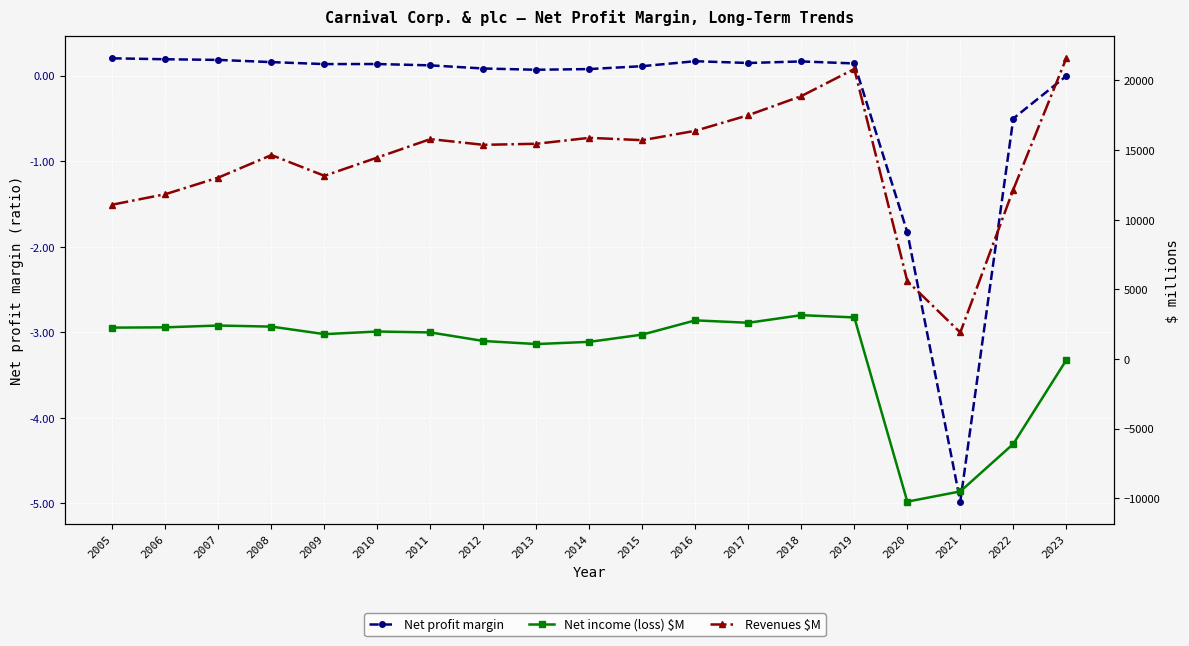

Is this an area chart (filled region under the line)?

No